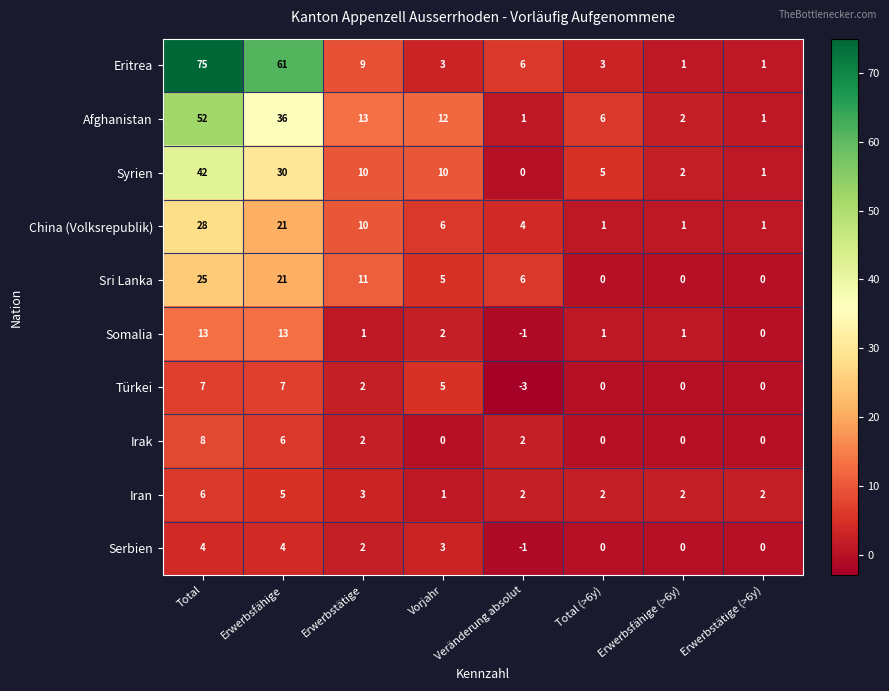

What is the sum of all Iran values?

23